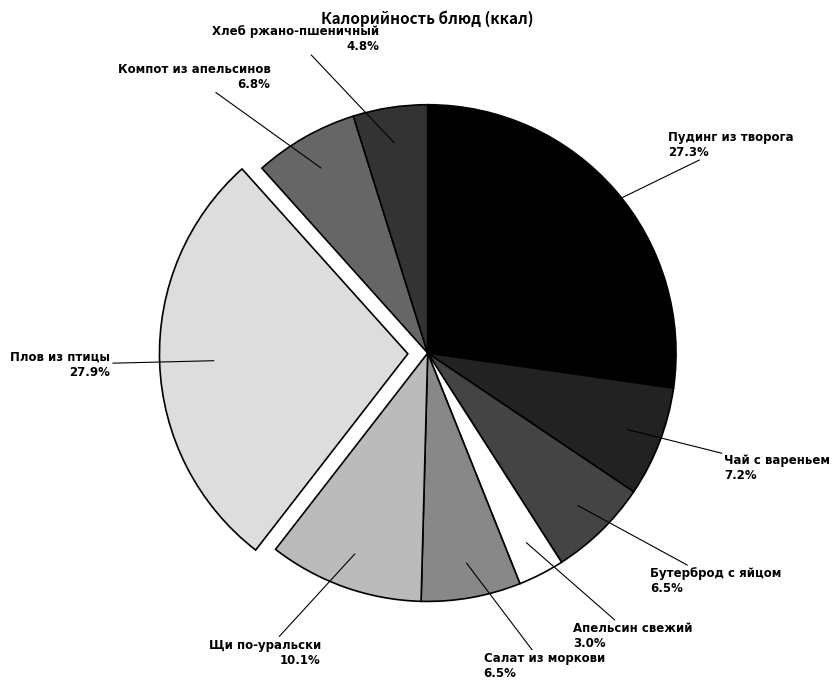

Do Щи по-уральски and Компот из апельсинов together represent more than half of the pie?

No